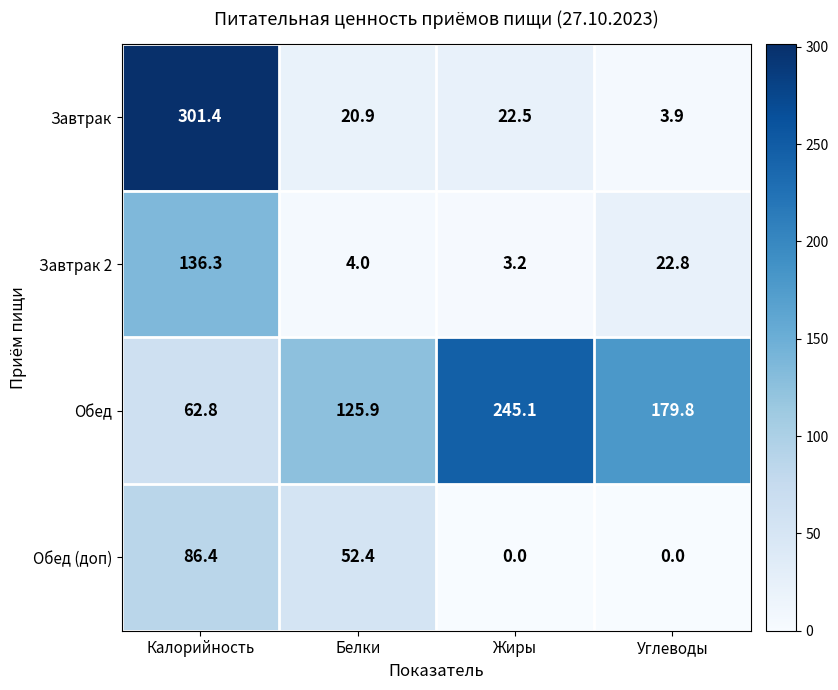

Reading left to right, what are all the values shown in this chart?

Завтрак: Калорийность=301.4	Белки=20.9	Жиры=22.5	Углеводы=3.9
Завтрак 2: Калорийность=136.3	Белки=4.0	Жиры=3.2	Углеводы=22.8
Обед: Калорийность=62.8	Белки=125.9	Жиры=245.1	Углеводы=179.8
Обед (доп): Калорийность=86.4	Белки=52.4	Жиры=0.0	Углеводы=0.0